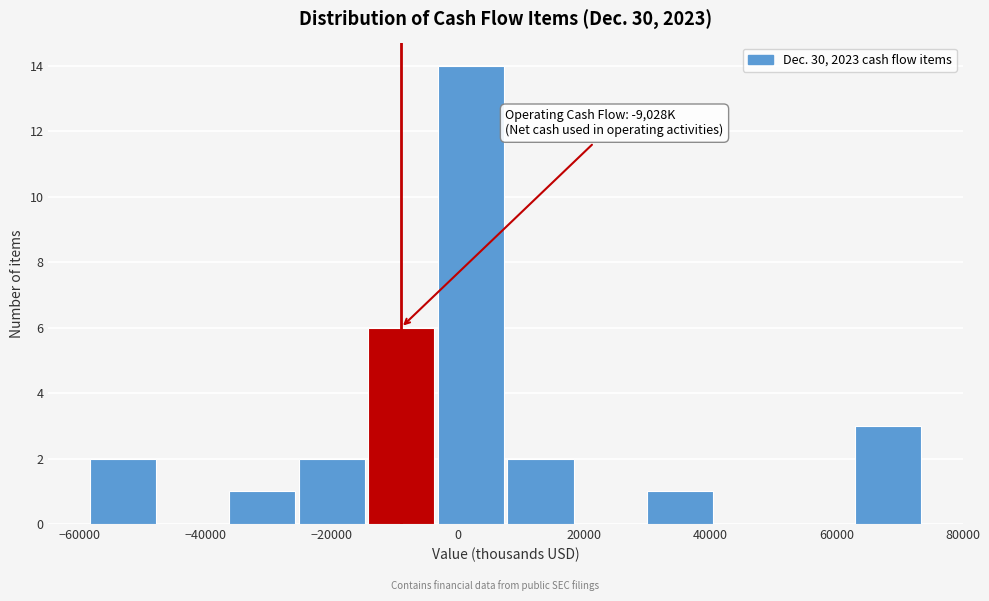

Over which range of the x-axis is the bar tallest?

-4000 to 8000